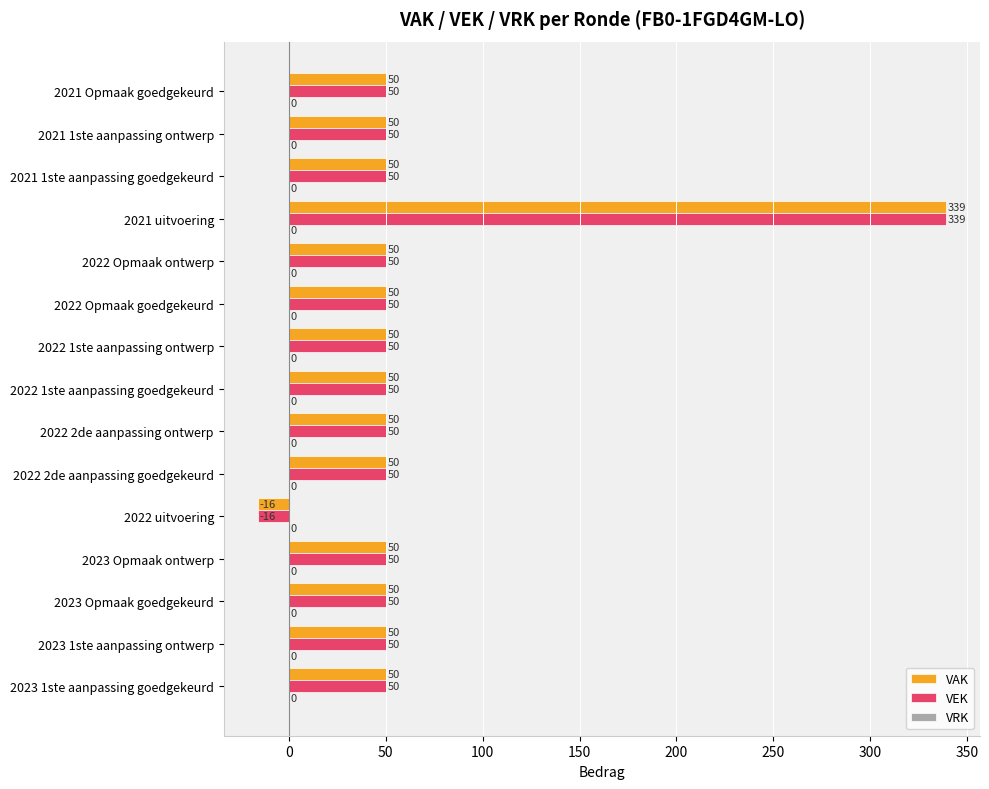

Read the VEK value at 2021 1ste aanpassing ontwerp.

50